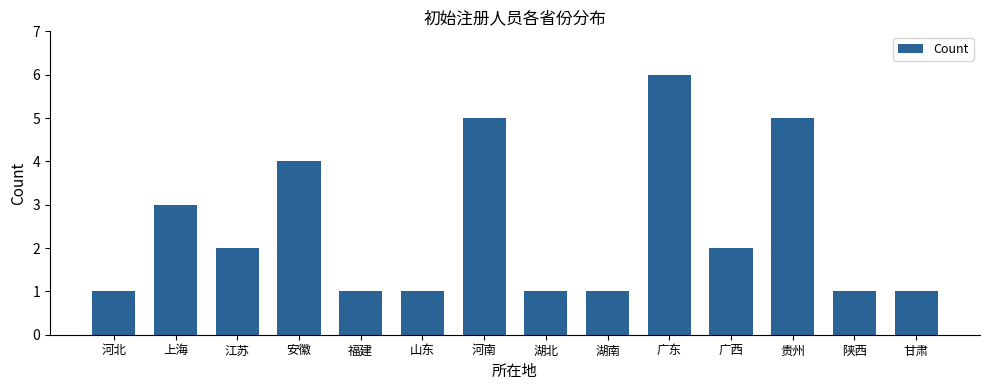

The value at 福建 is 1. True or false?

True